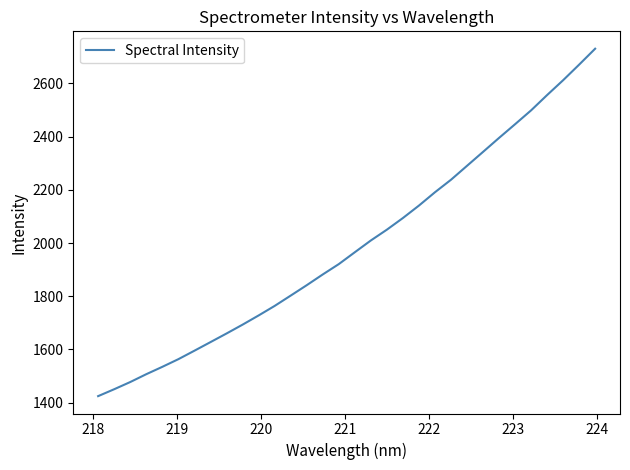

Does the chart have visible grid lines?

No